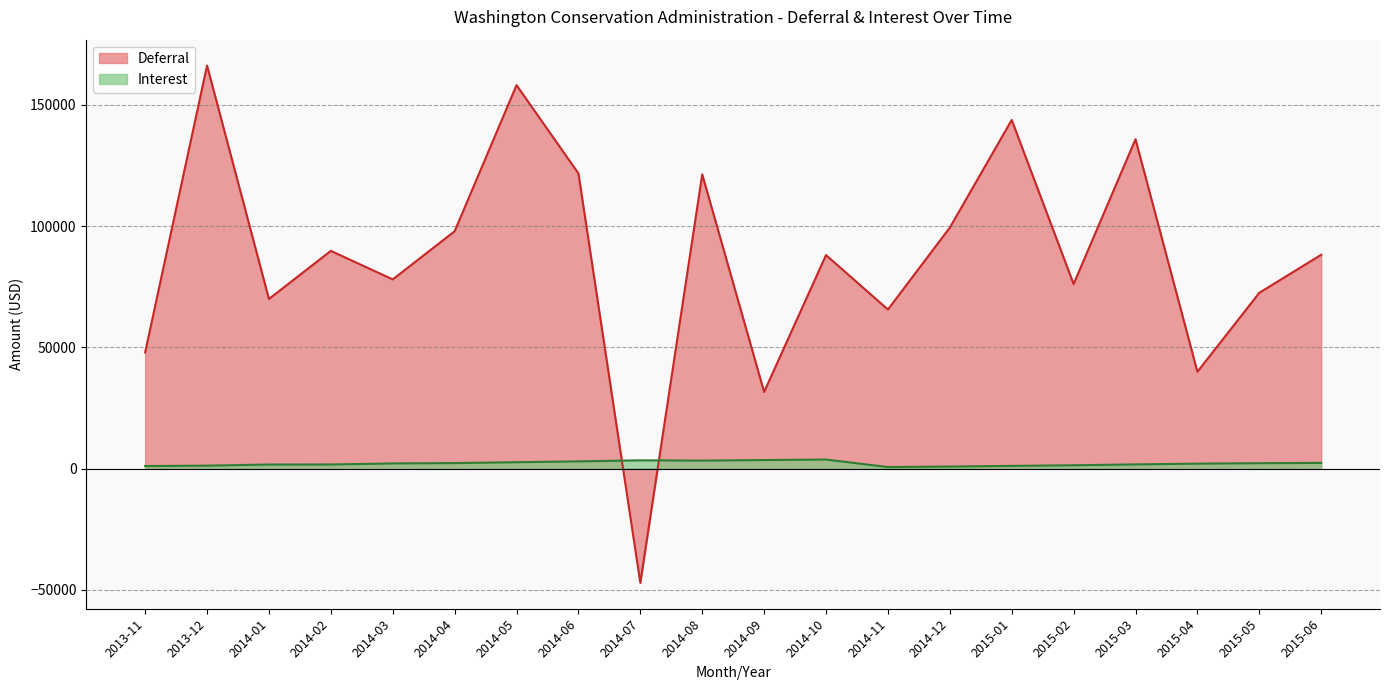

What position from the right is 2014-02?

17